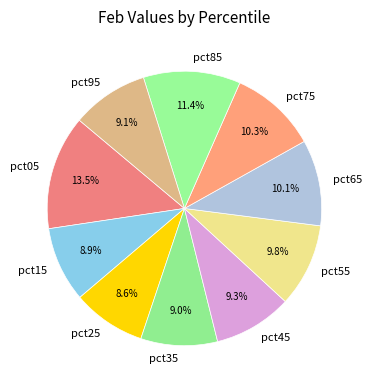

The pct35 slice represents 9% of the pie. True or false?

True